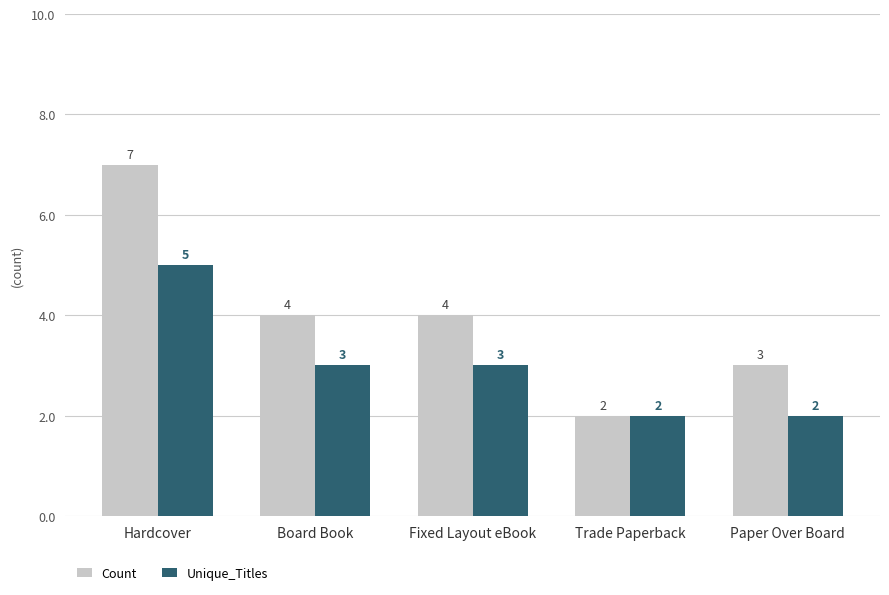

What are all the series names shown in the legend?

Count, Unique_Titles